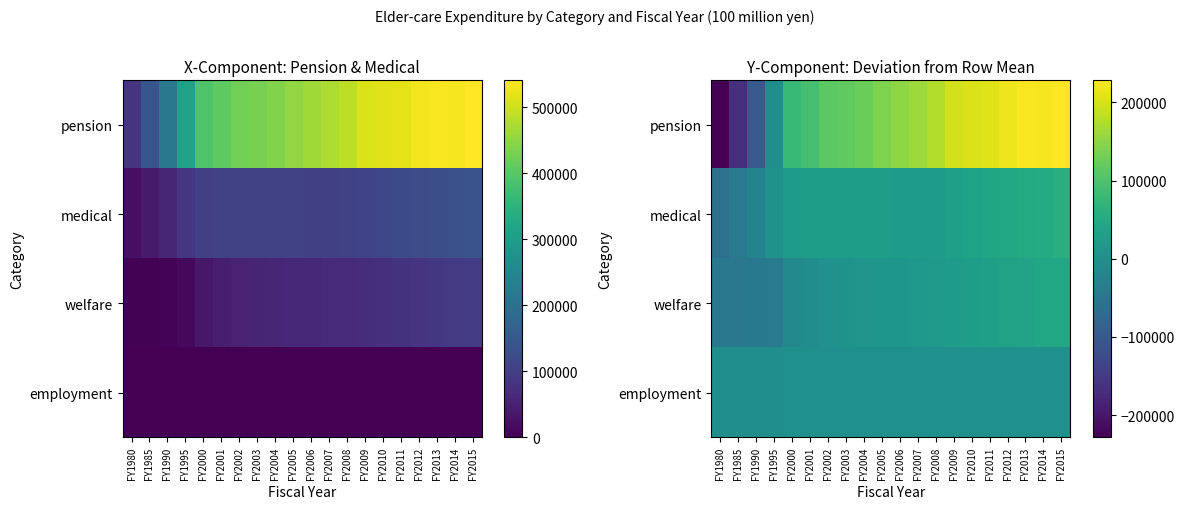

Is the value of welfare at FY2002 greater than the value of employment at FY1990?

Yes